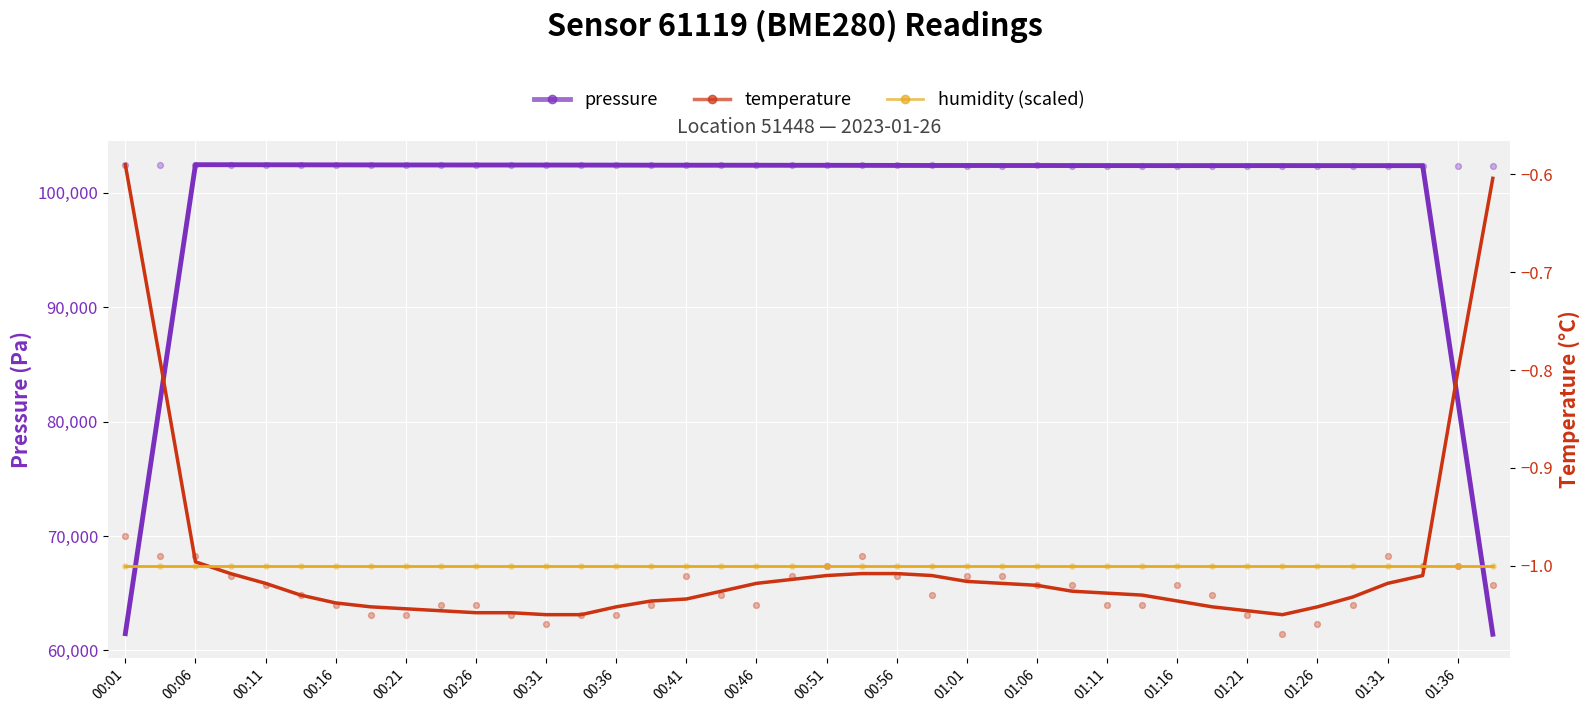

Which series has the largest Y range (max minus min)?

pressure